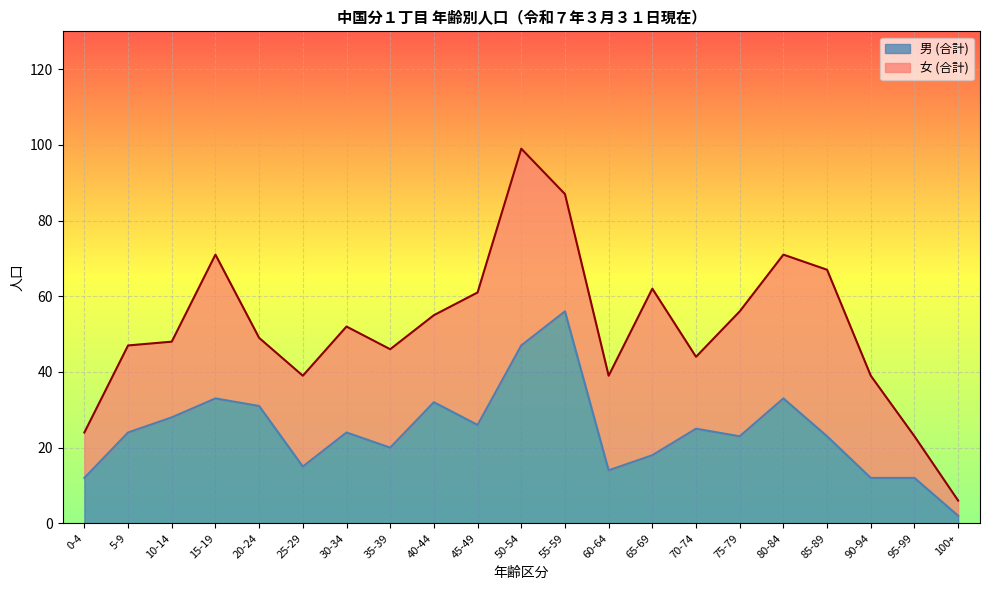

What is the difference between the values at 80-84 and 55-59?

23